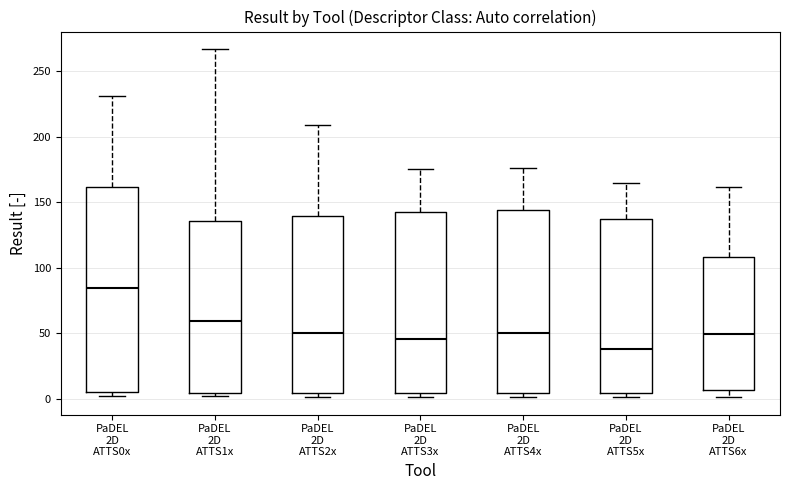

Where is the lower edge of the box for PaDEL 2D ATTS4x on the y-axis? The values are not printed on the chart, so give them approximately, as read against the axis.

5